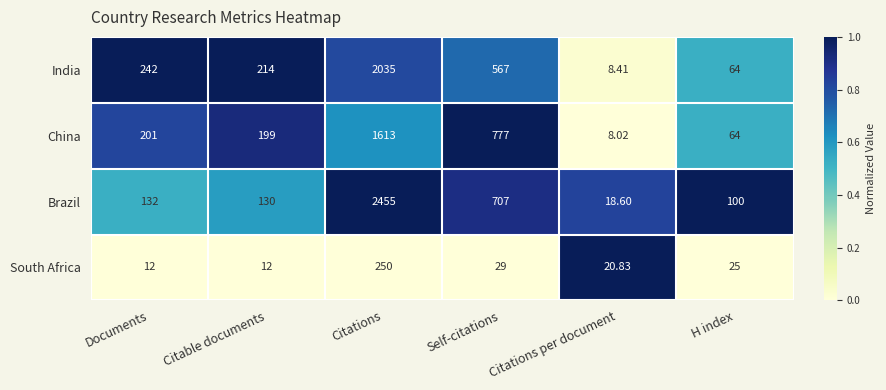

At Citable documents, list the series in order from smallest to largest.

South Africa, Brazil, China, India